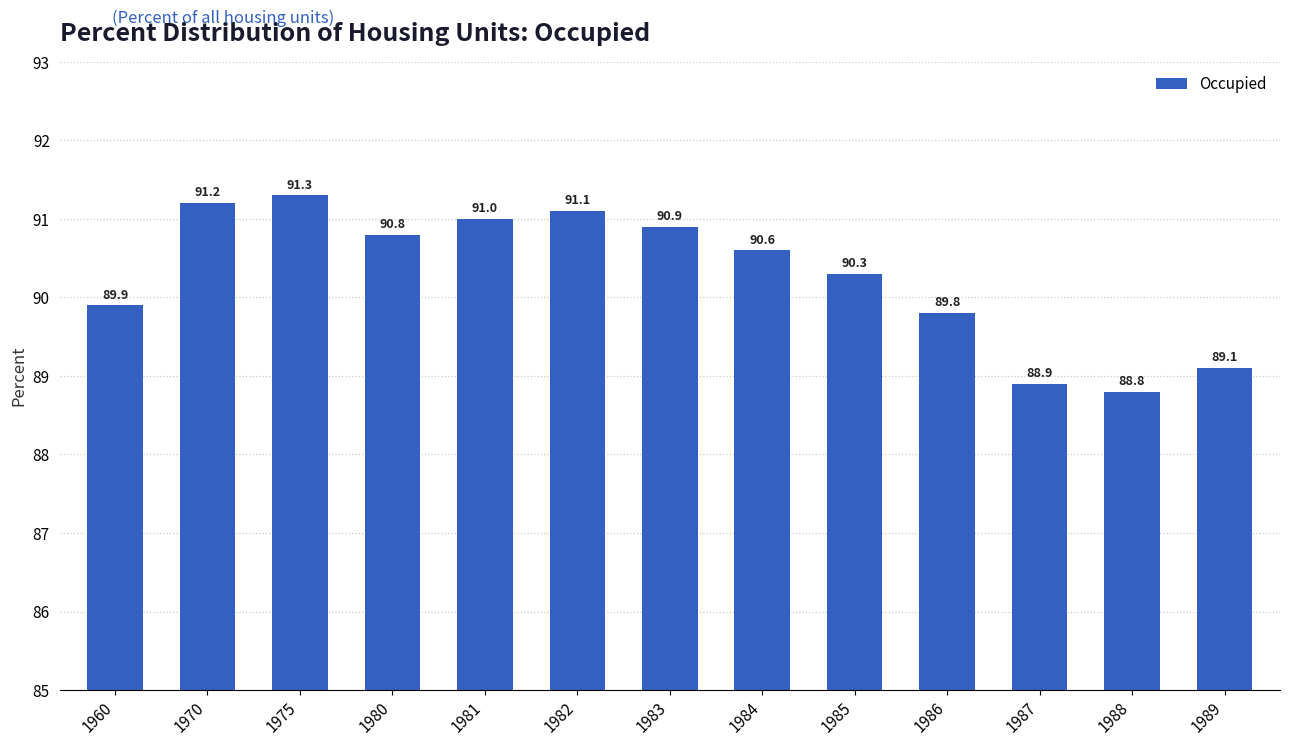

Reading right to left, list all the values displayed in this chart.

89.1	88.8	88.9	89.8	90.3	90.6	90.9	91.1	91.0	90.8	91.3	91.2	89.9